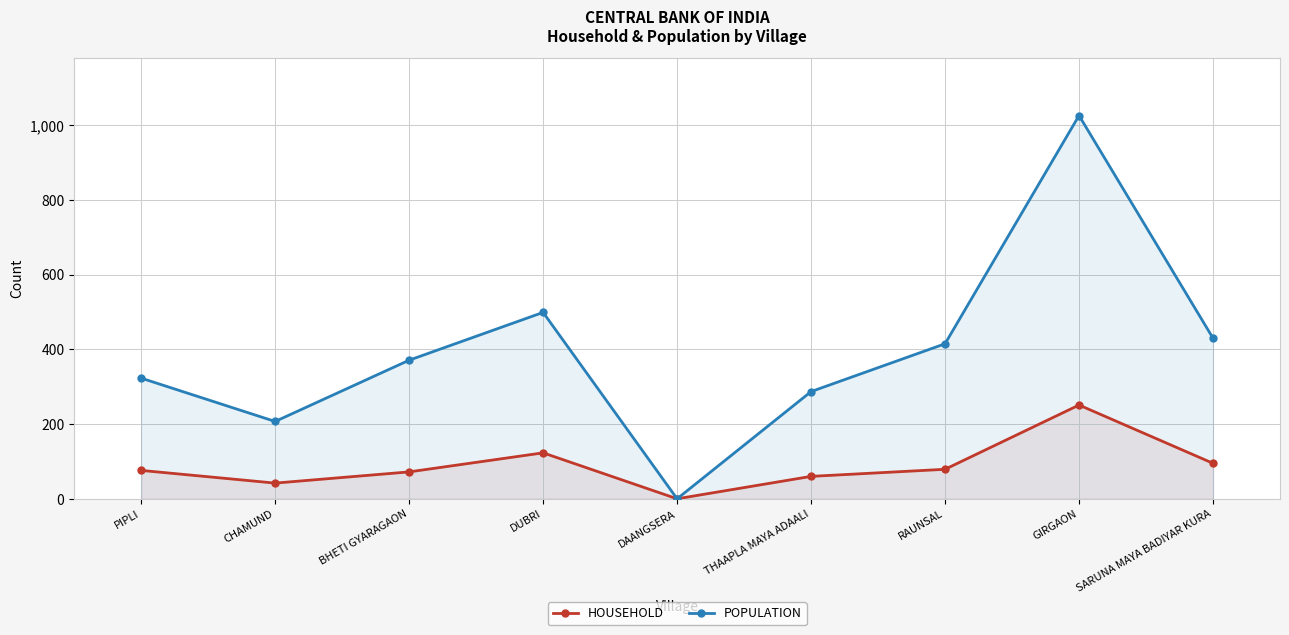

What is the label of the 8th point from the left?

GIRGAON